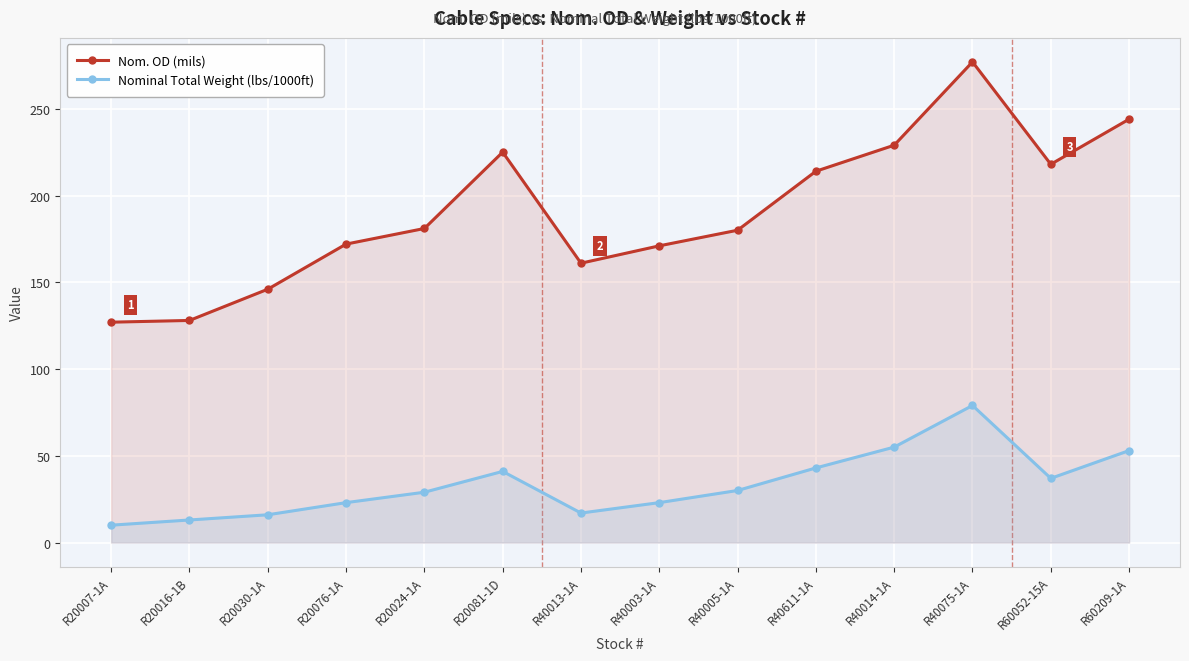

True or false: Nom. OD (mils) and Nominal Total Weight (lbs/1000ft) intersect in this chart.

False